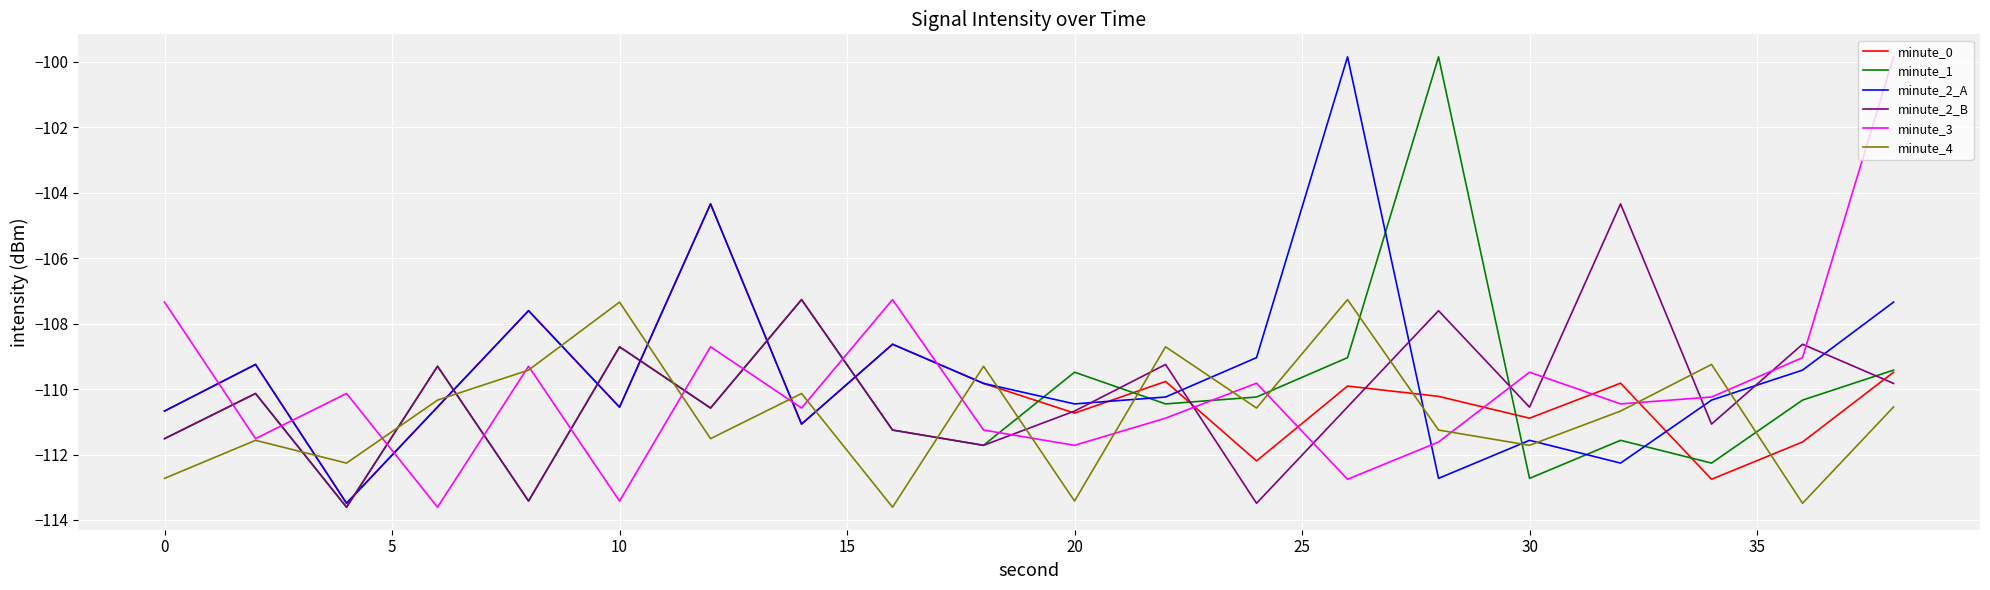

What is the lowest value of the minute_3 series?

-113.6